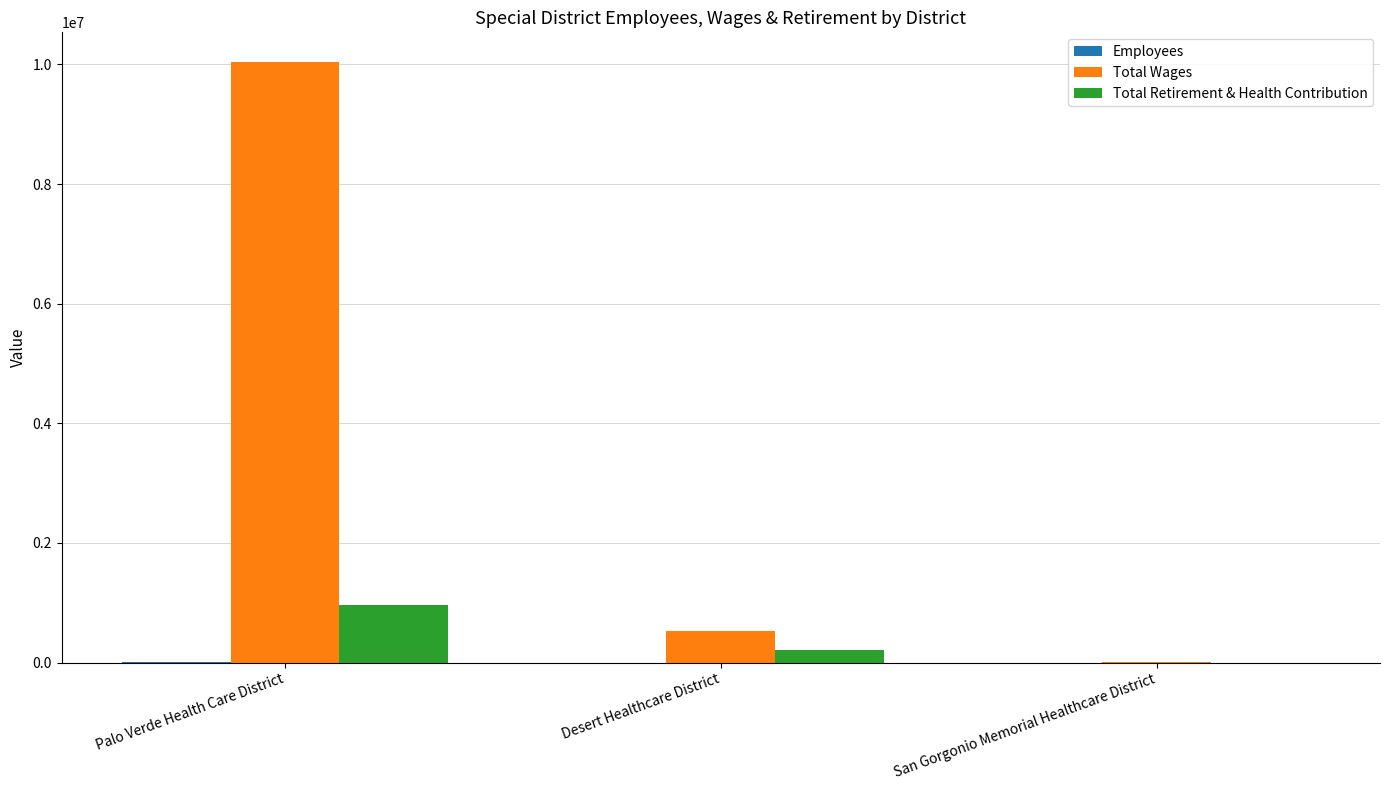

True or false: Total Wages has a value of 10034996 at Palo Verde Health Care District.

True